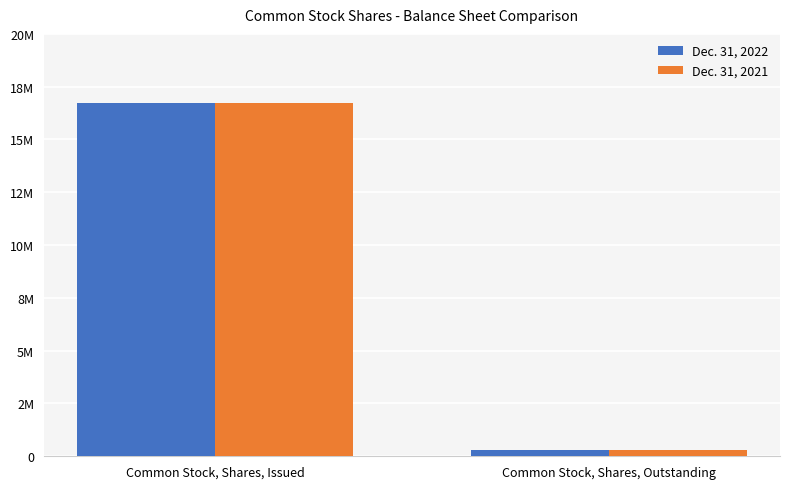

What is the label of the 1st bar from the right?

Common Stock, Shares, Outstanding